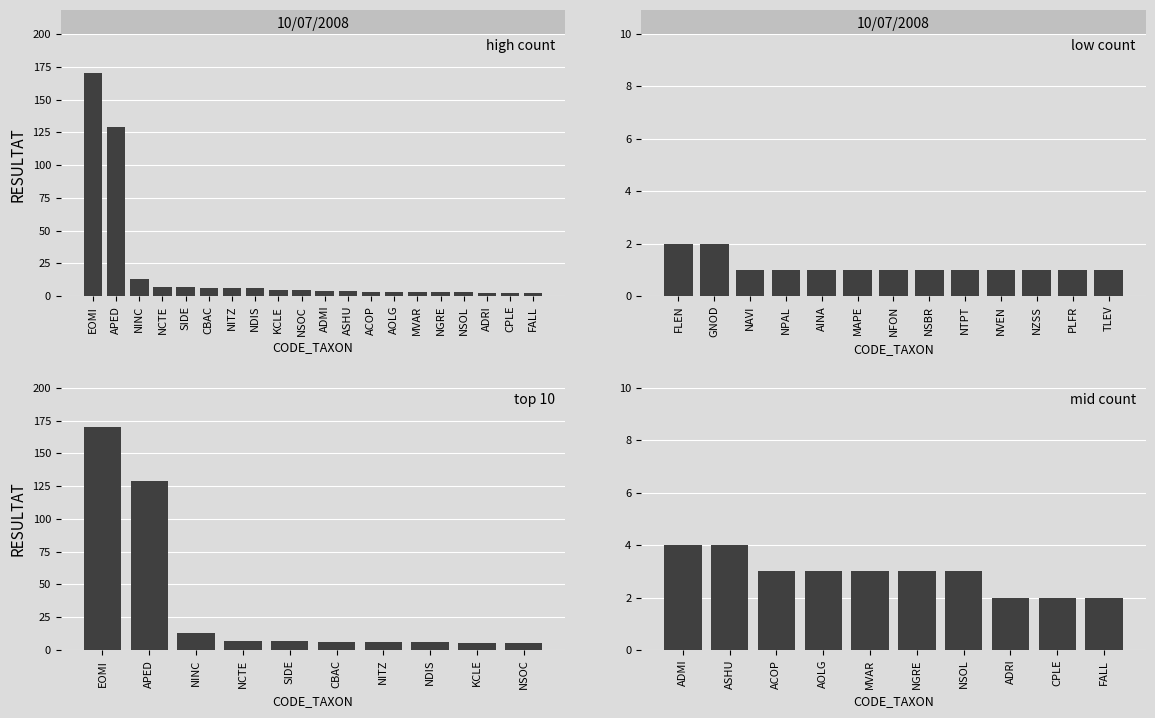

At which label does the data first exceed 5?

EOMI